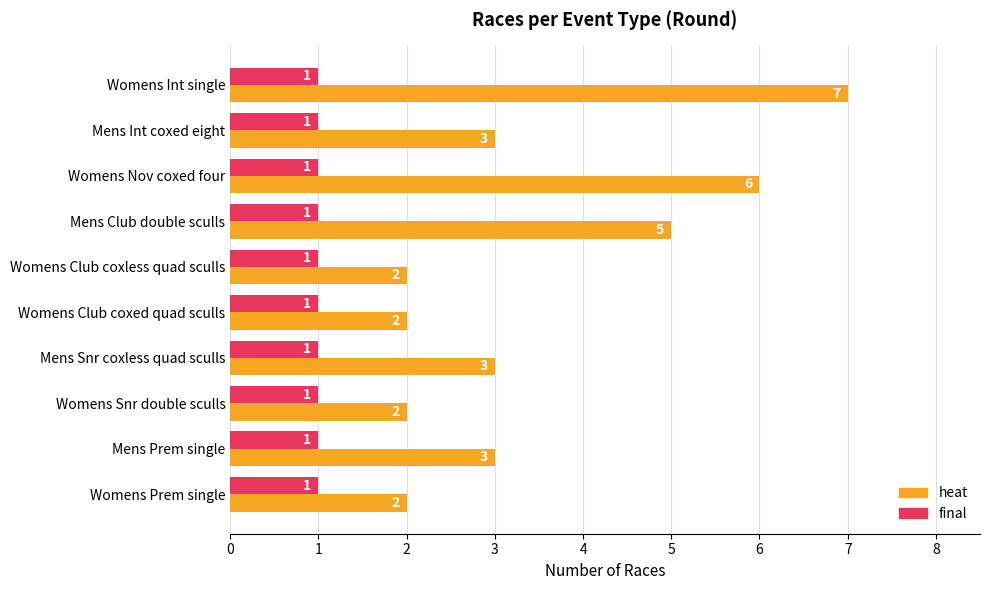

True or false: final has a value of 1 at Womens Int single.

True